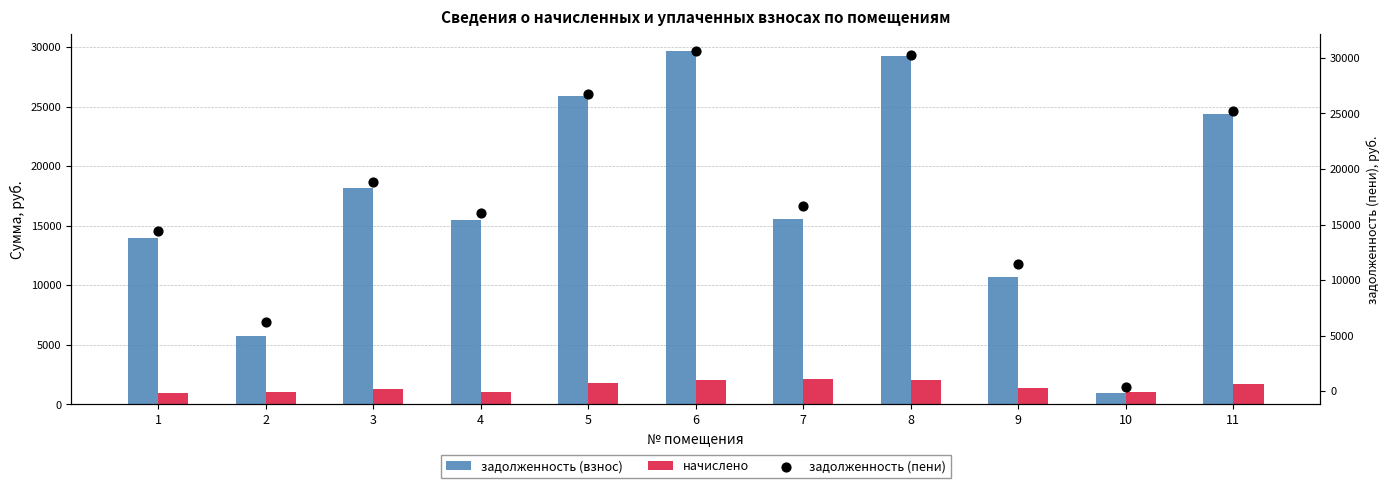

At which category is the sum across all series the highest?

6